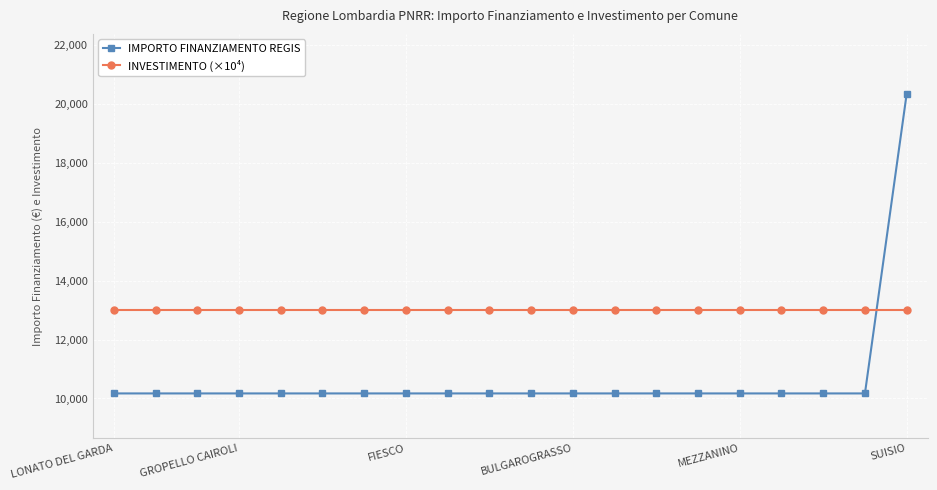

Which series has the largest range (max minus min)?

IMPORTO FINANZIAMENTO REGIS